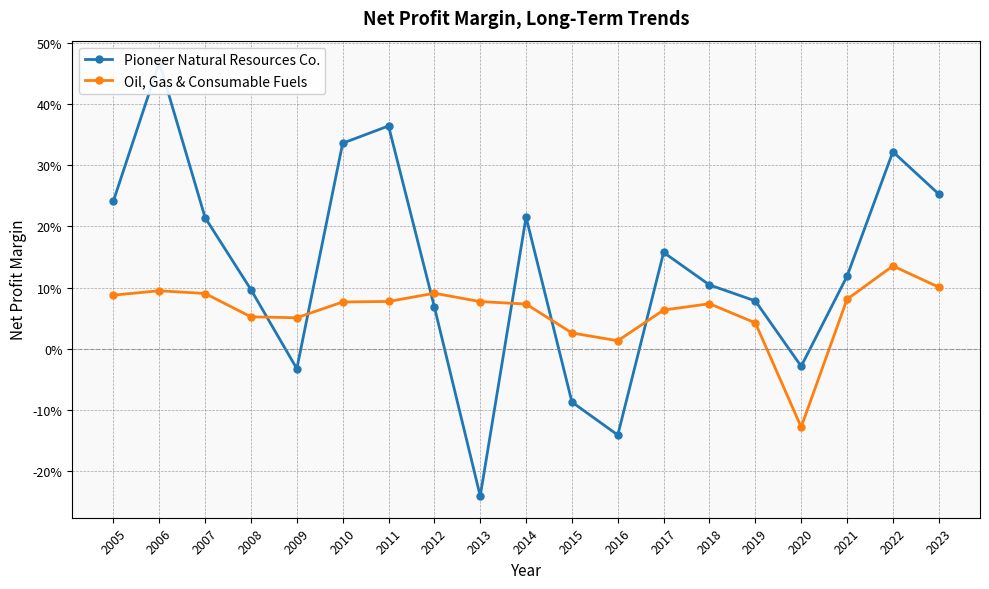

How many values in Oil, Gas & Consumable Fuels are above zero?

18